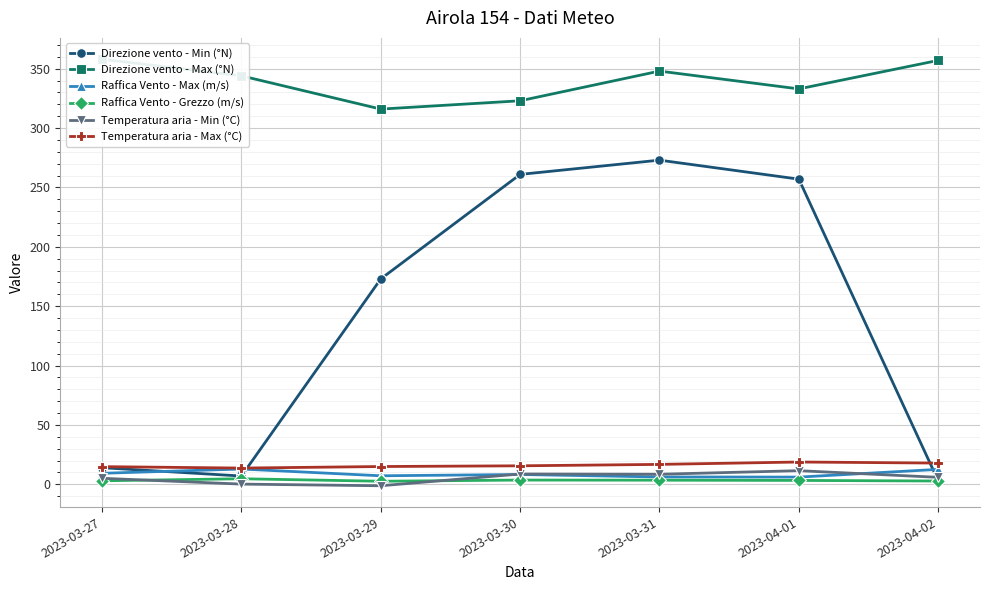

How many lines are shown in the chart?

6